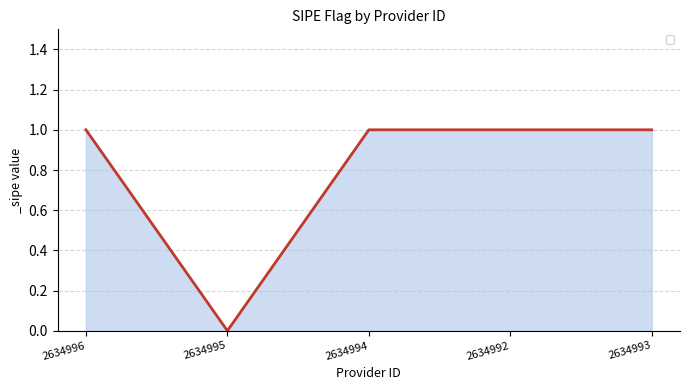

Where is the first local minimum?

2634995